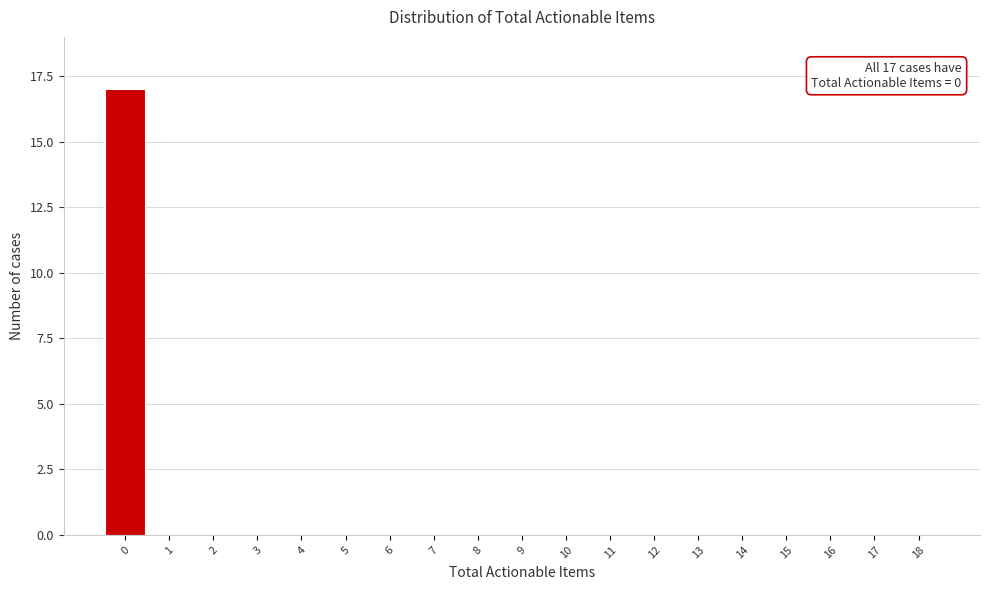

Reading right to left, list all the values displayed in this chart.

18=0	17=0	16=0	15=0	14=0	13=0	12=0	11=0	10=0	9=0	8=0	7=0	6=0	5=0	4=0	3=0	2=0	1=0	0=17